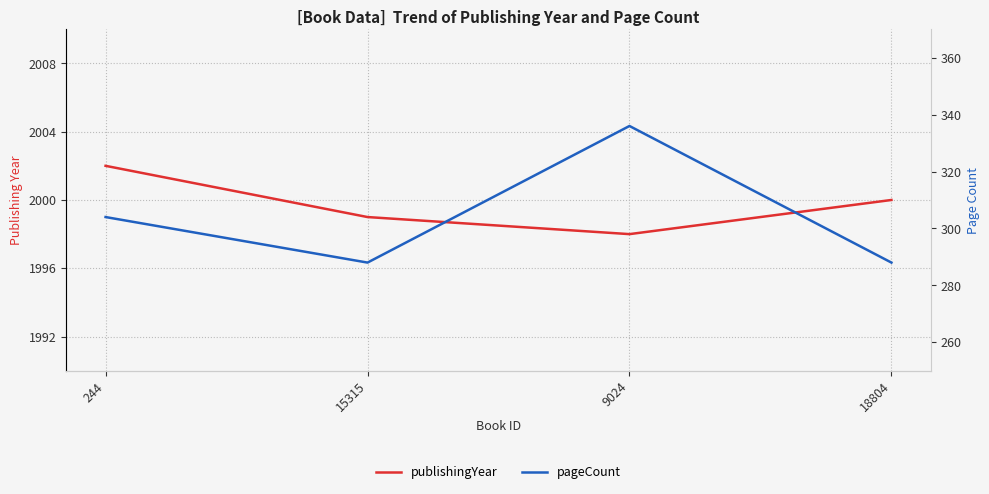

What are all the series names shown in the legend?

publishingYear, pageCount